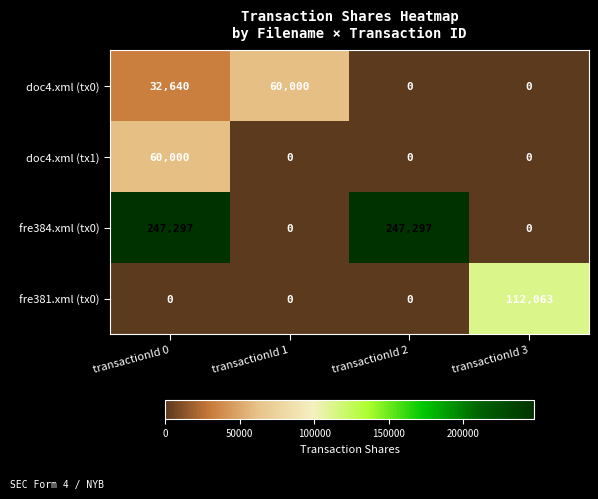

Rank the series at transactionId 0 from highest to lowest value.

fre384.xml (tx0), doc4.xml (tx1), doc4.xml (tx0), fre381.xml (tx0)